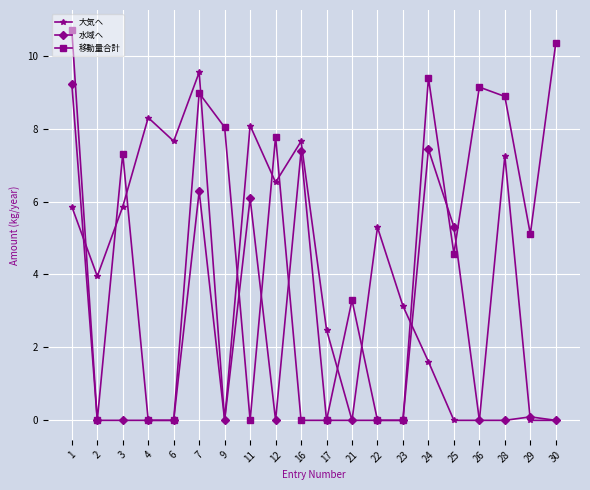

At how many categories does at least one series exceed 9?

5